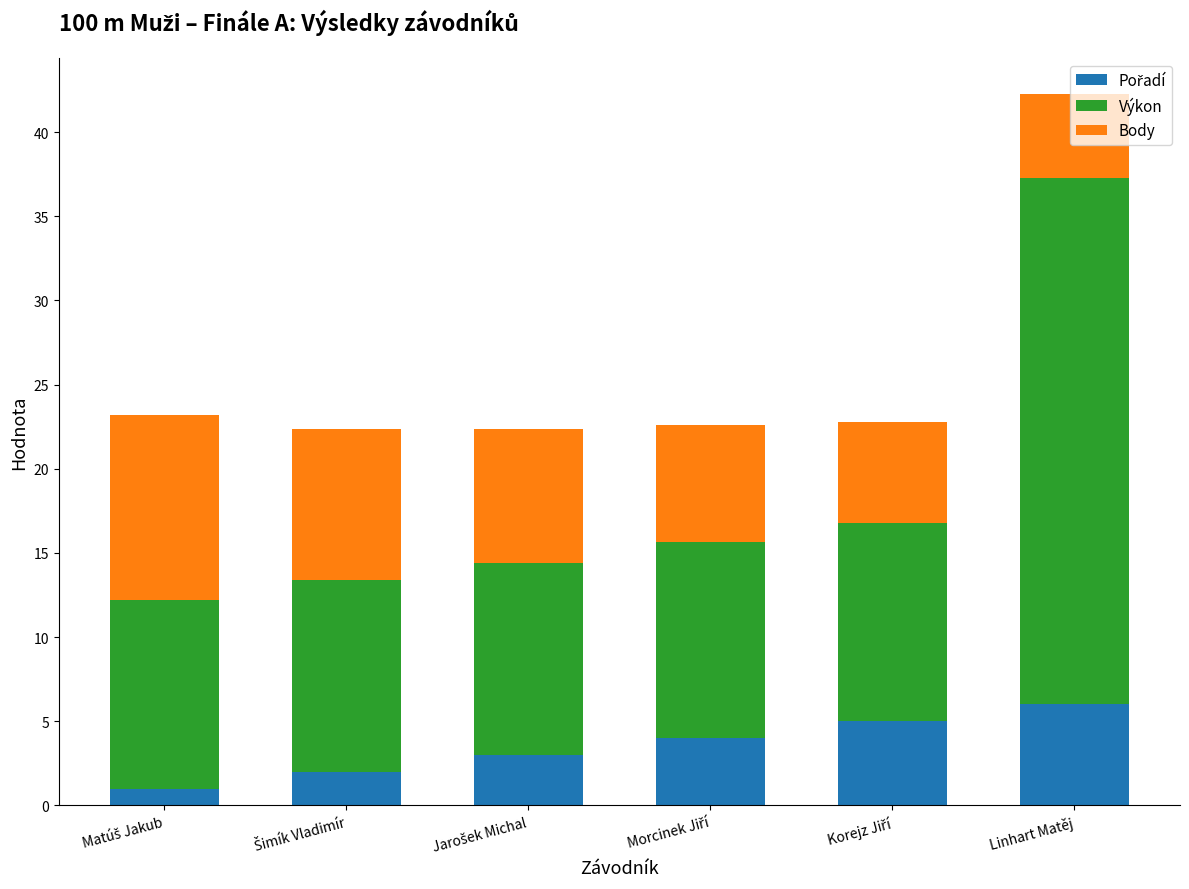

At which category is the sum across all series the highest?

Linhart Matěj